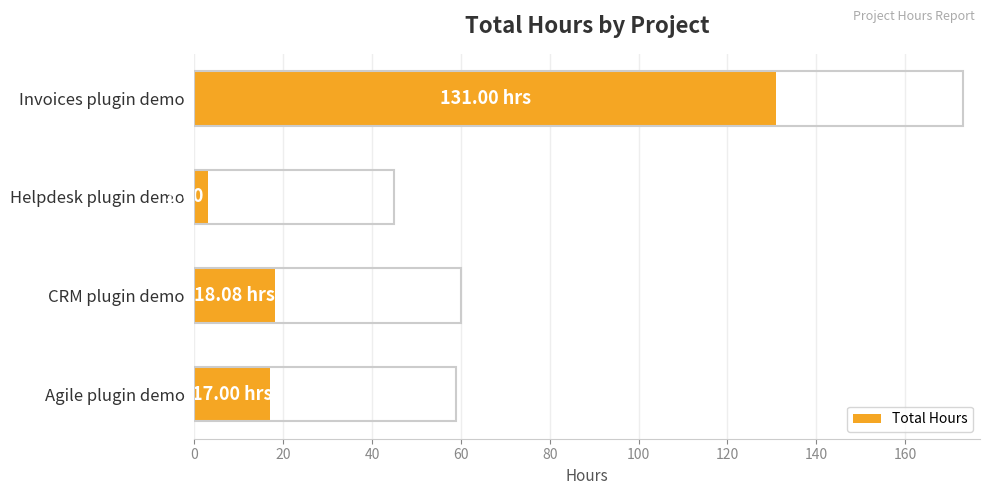

What is the average value?

42.3